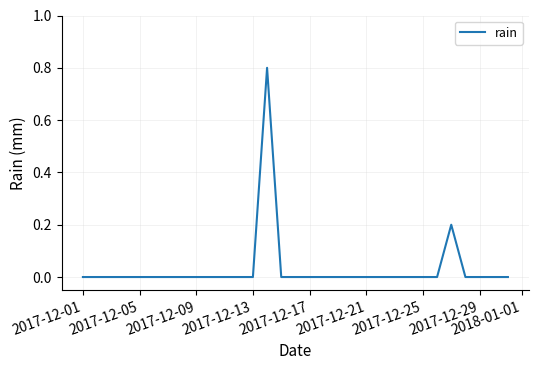

How many values are between 0 and 1?

31